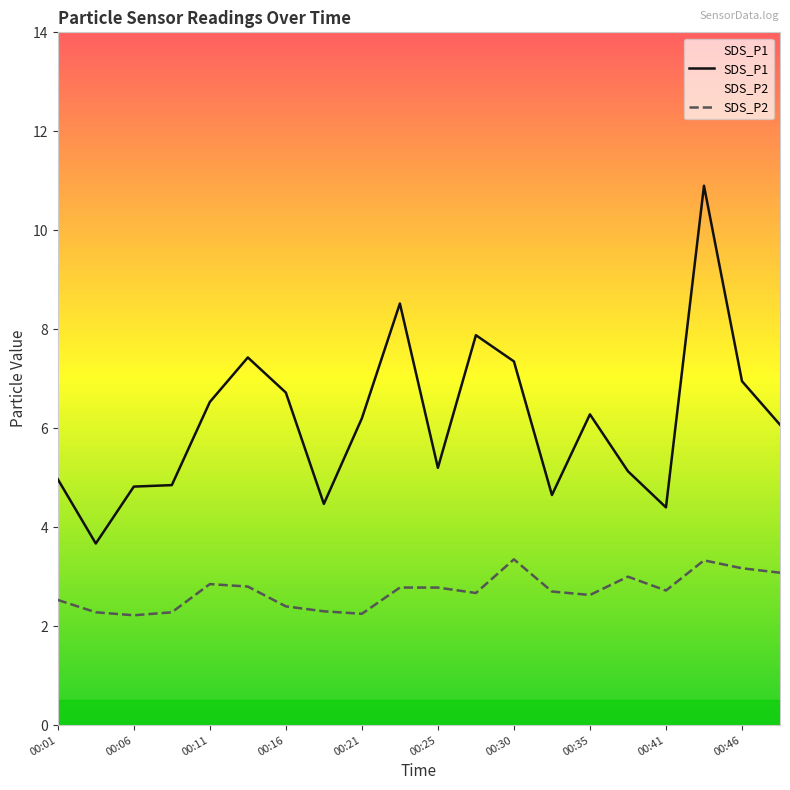

True or false: SDS_P1 and SDS_P2 cross at least once.

False